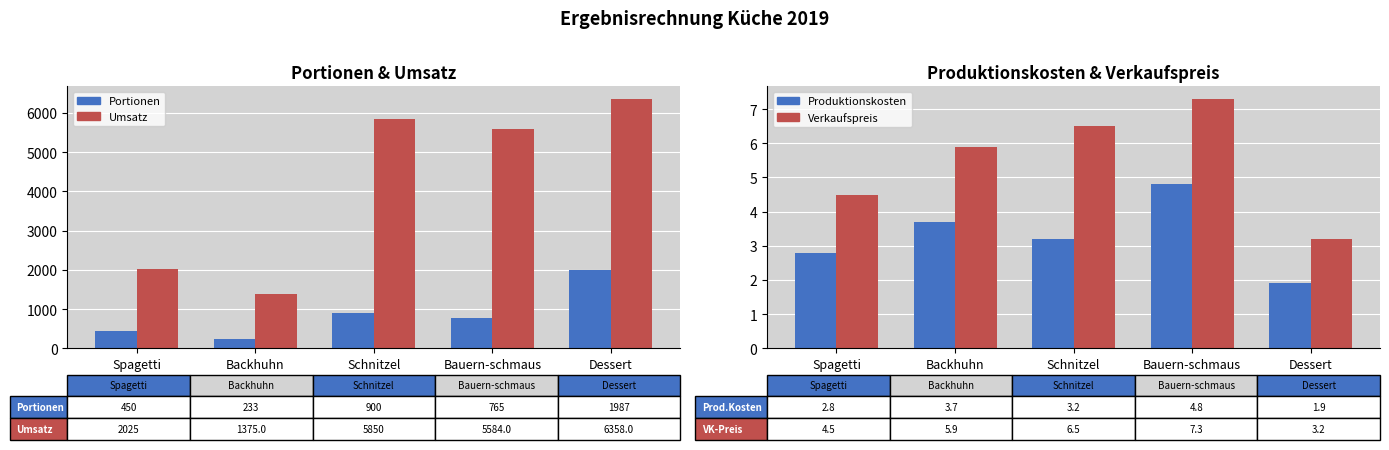

What is the difference between the highest and lowest values at Spagetti?

2022.2